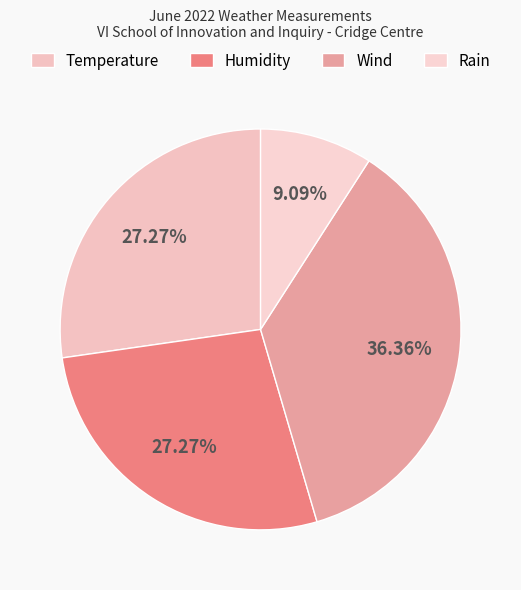

To the nearest percent, what is the difference between the Rain and Humidity slice percentages?

18%